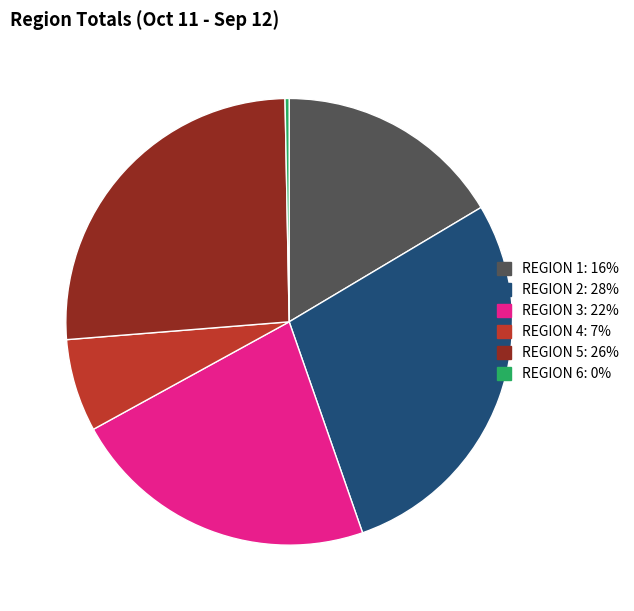

What is the ratio of the value at REGION 1 to the value at REGION 4?

2.4